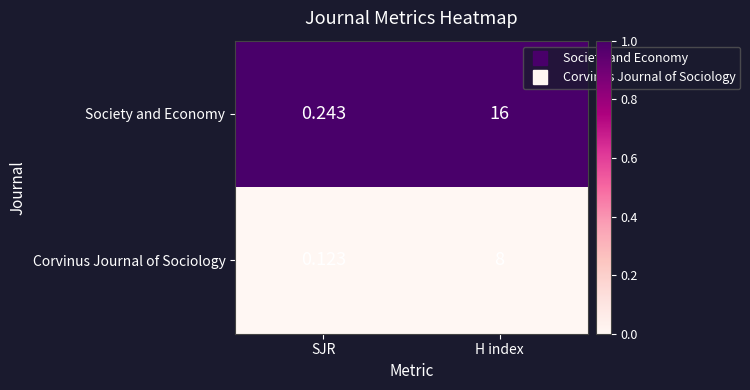

Between SJR and H index, which series saw the biggest shift?

Society and Economy